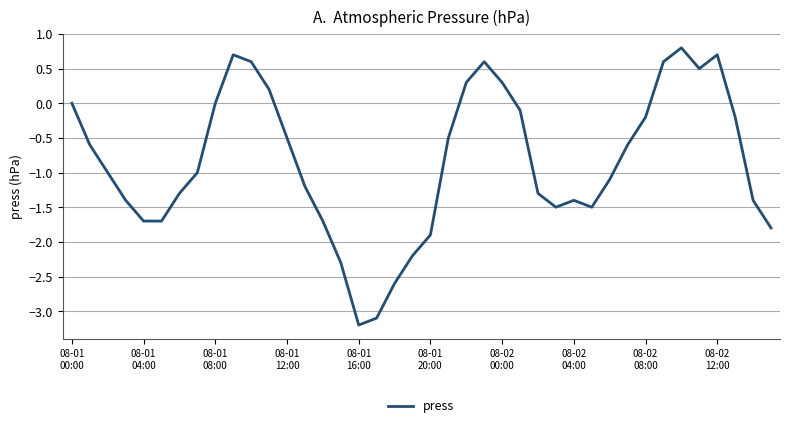

What is the difference between the maximum and minimum values?

4.0